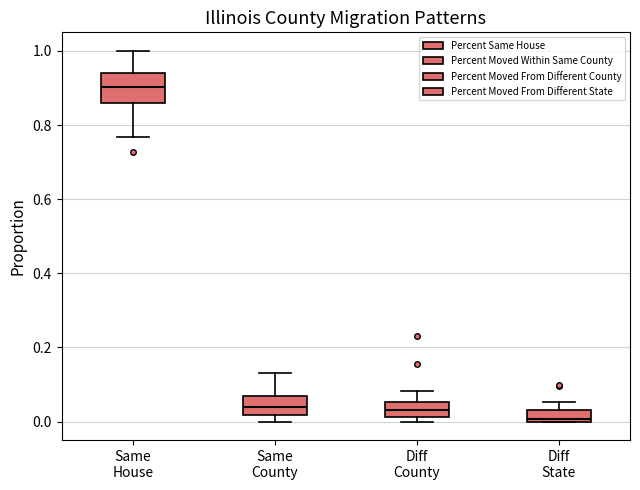

Where does the lower whisker of the box for Same House end on the y-axis? The values are not printed on the chart, so give them approximately, as read against the axis.

0.76